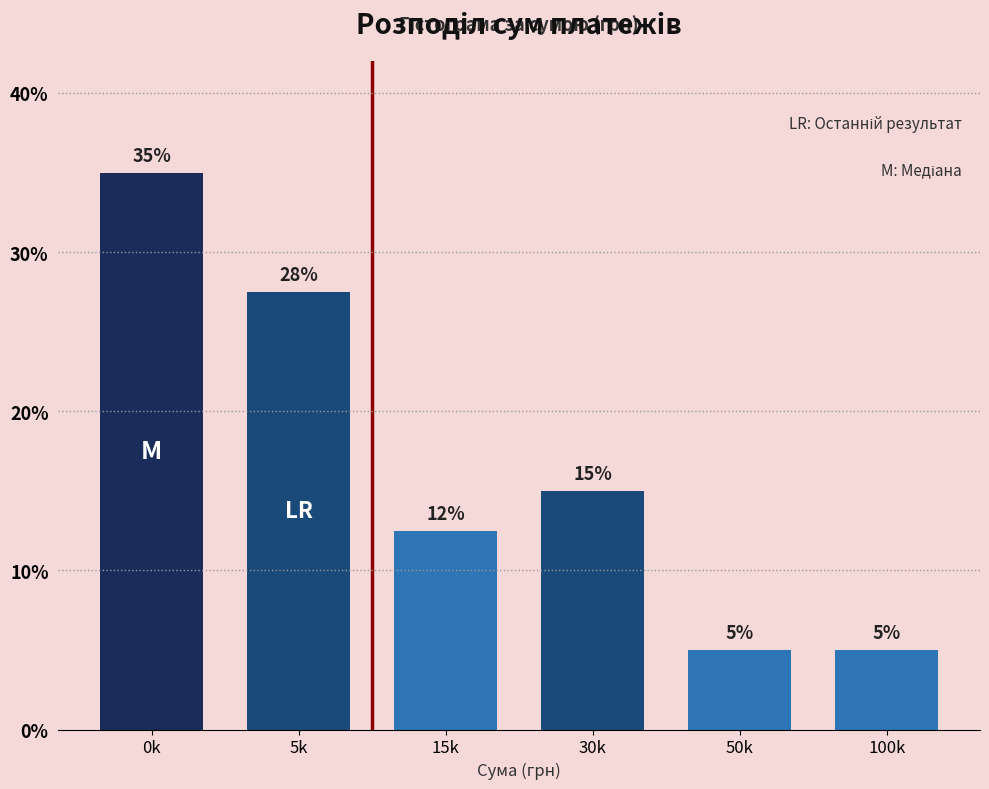

What is the difference between the values at 50k and 0k?

30.0